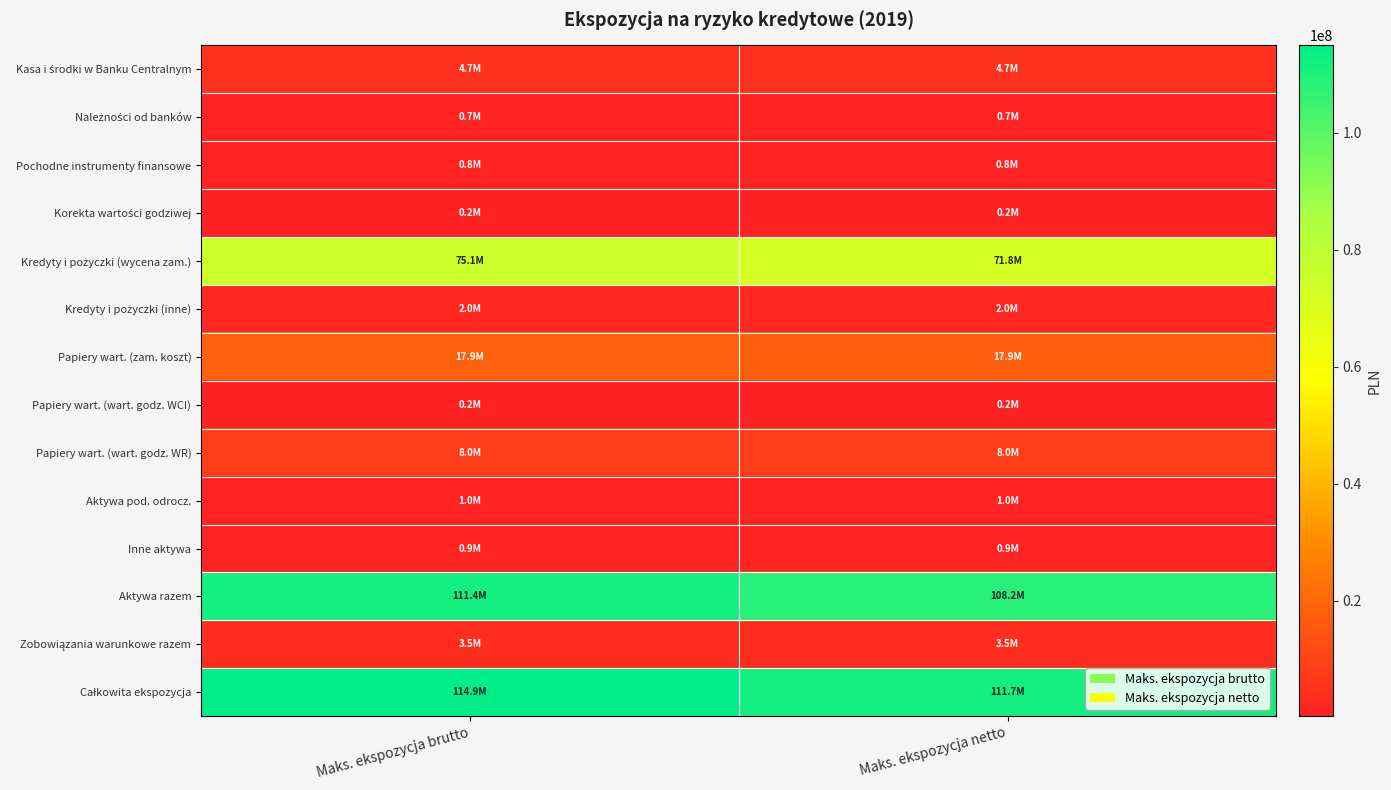

What is the spread (max minus min) of values at Maks. ekspozycja brutto?

114703319